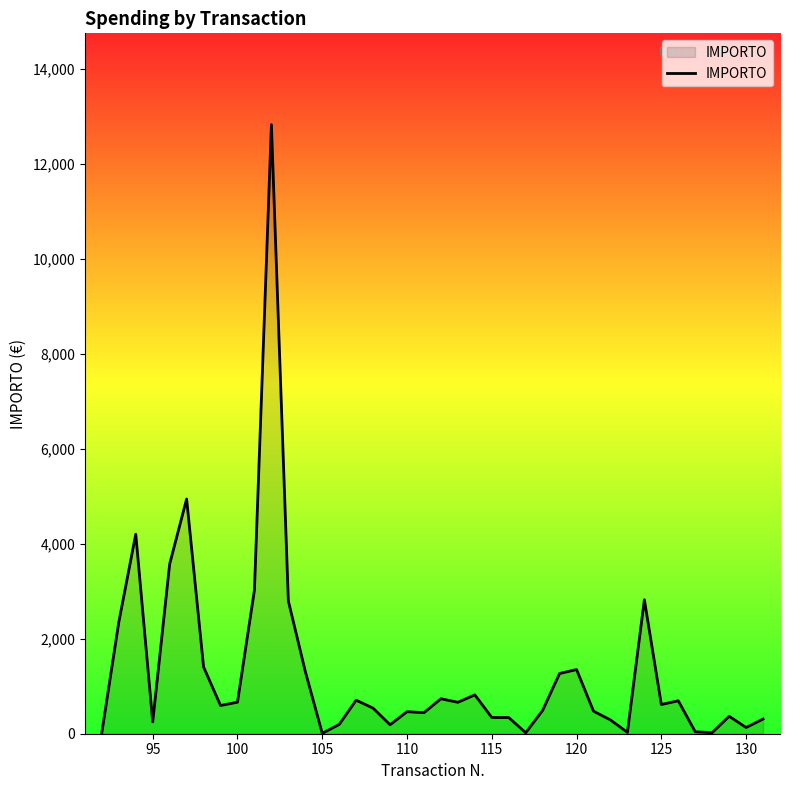

What is the difference between the maximum and minimum values?

12810.4